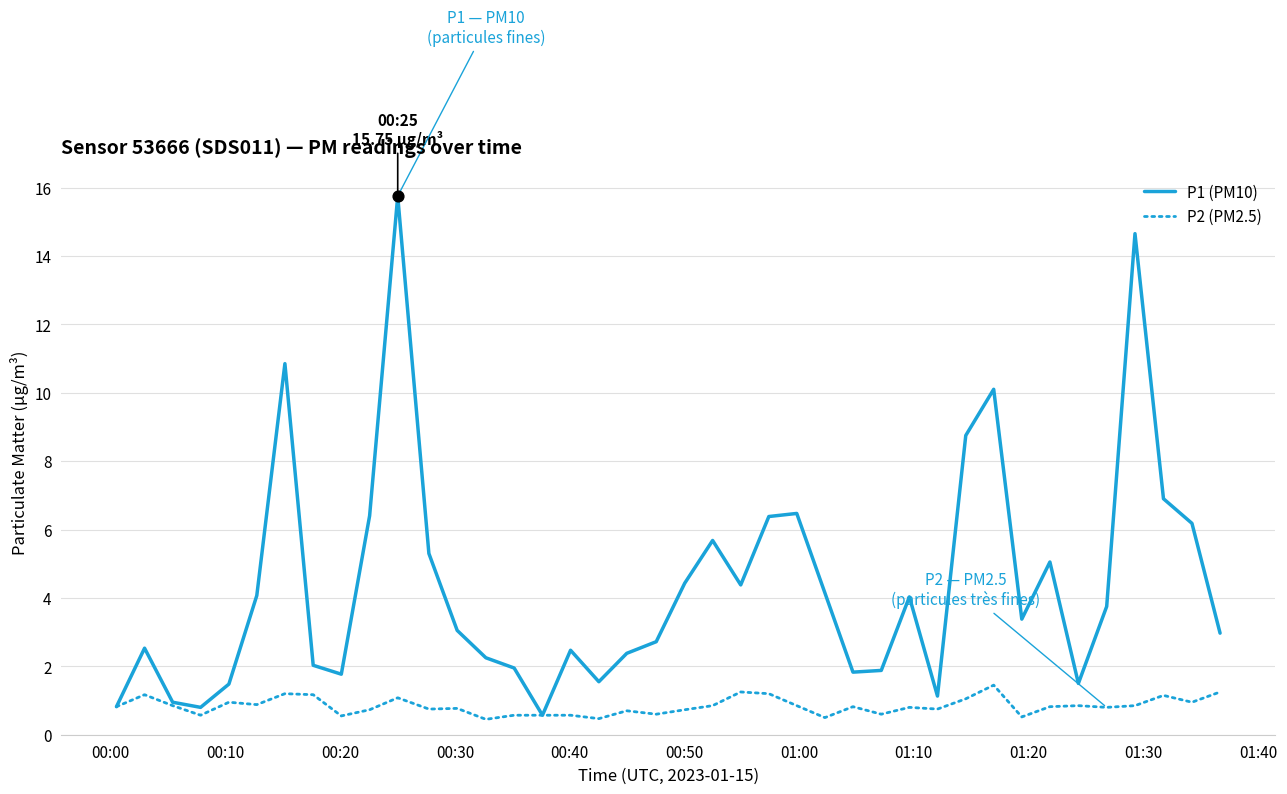

Which series has the largest range (max minus min)?

P1 (PM10)